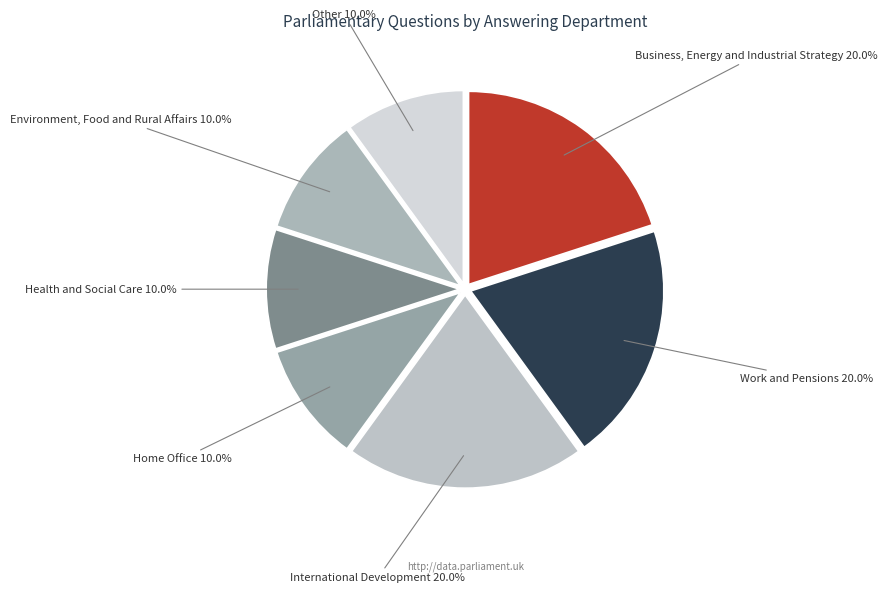

Is it true that Business, Energy and Industrial Strategy is 20% of the pie?

True